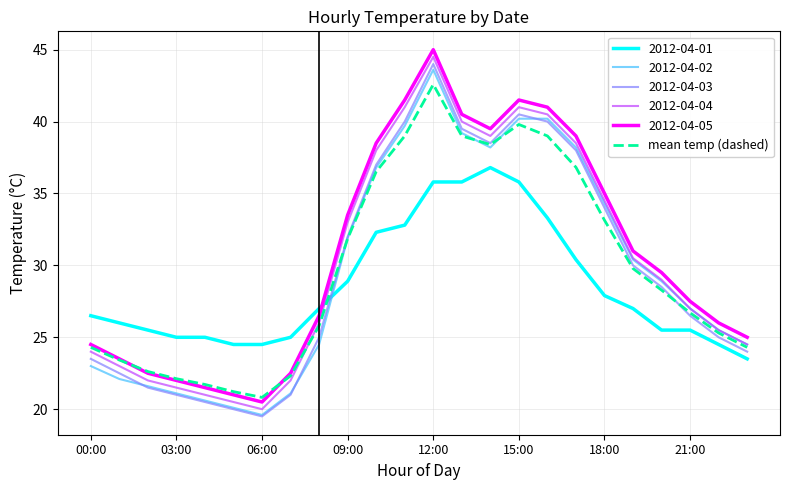

What is the smallest value displayed?

19.5